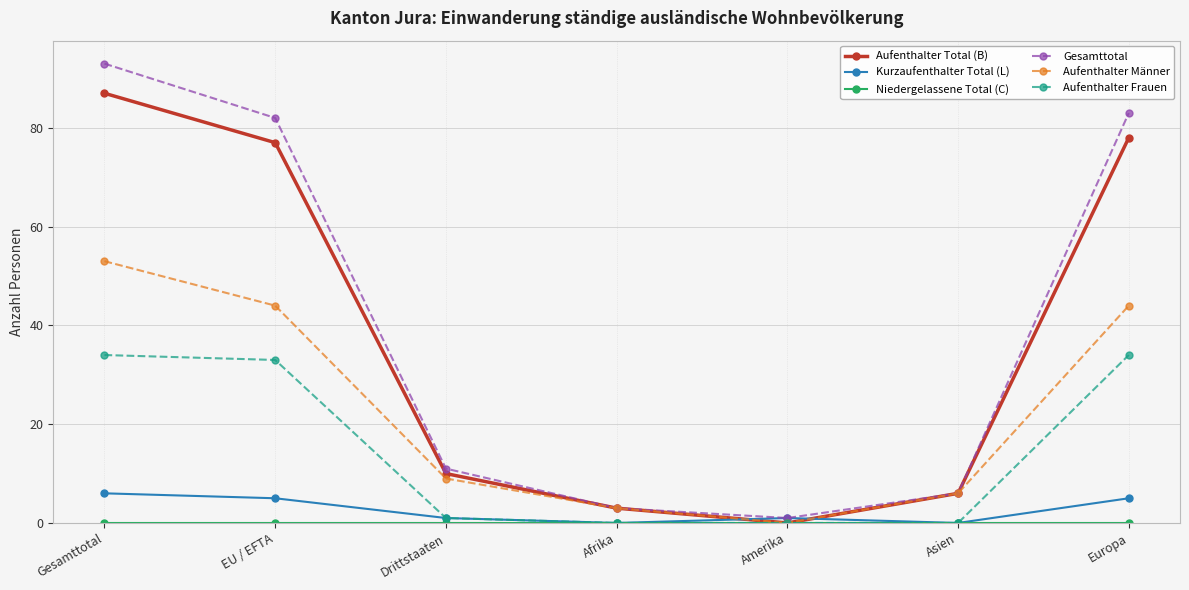

Which category has the highest value across all series?

Gesamttotal